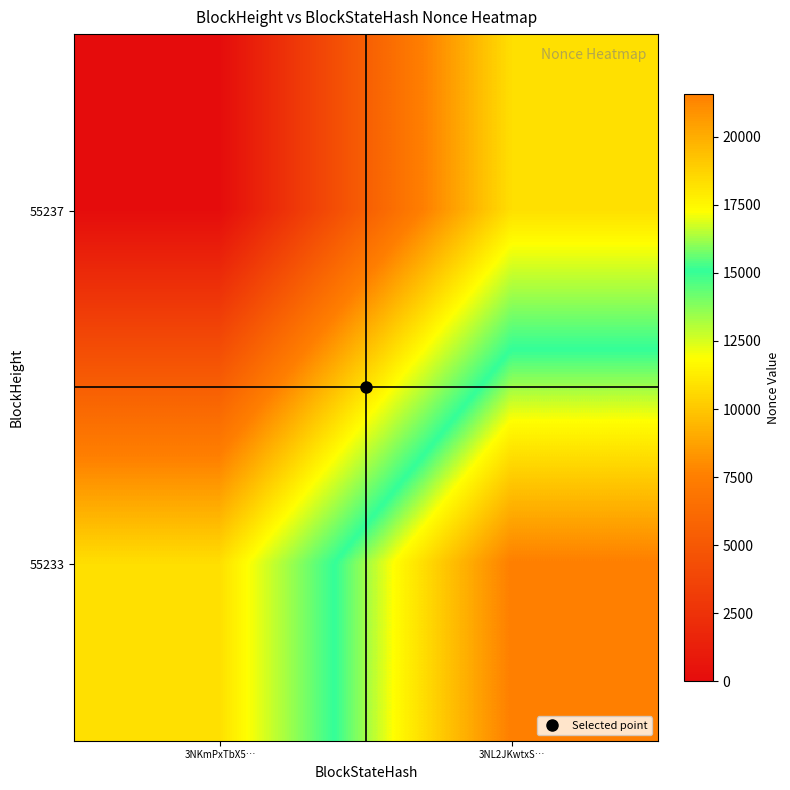

Rank the series at 3NKmPxTbX5… from highest to lowest value.

55233, 55237